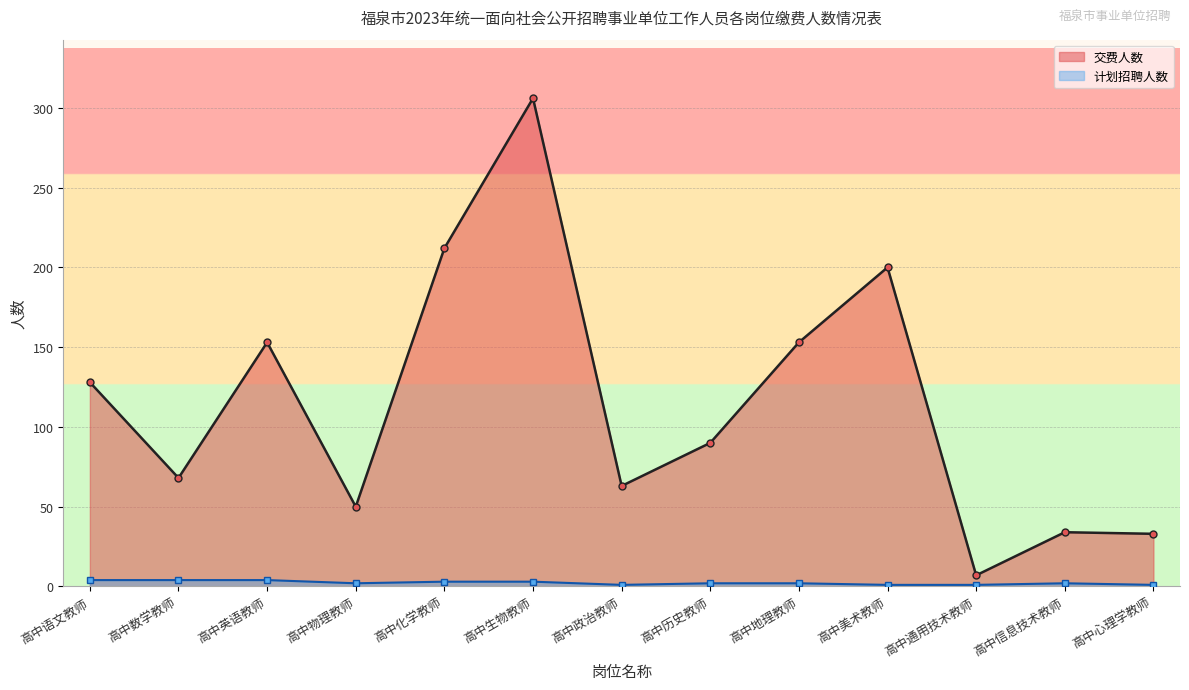

What is the difference between the highest and lowest values at 高中信息技术教师?

32